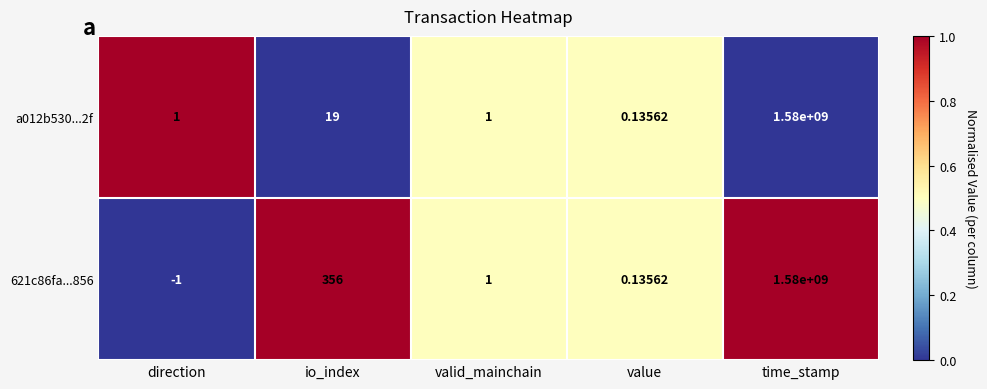

Is the value of a012b530...2f at io_index greater than the value of 621c86fa...856 at io_index?

No